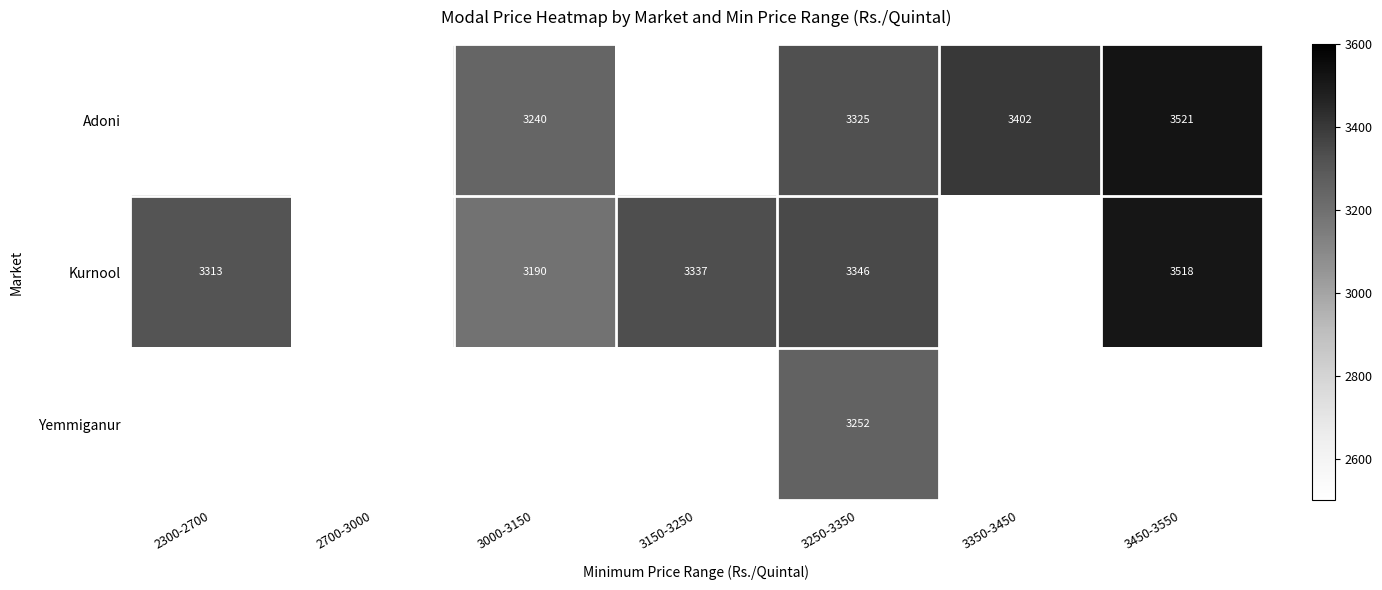

The value of Kurnool at 2300-2700 is 3313. True or false?

True